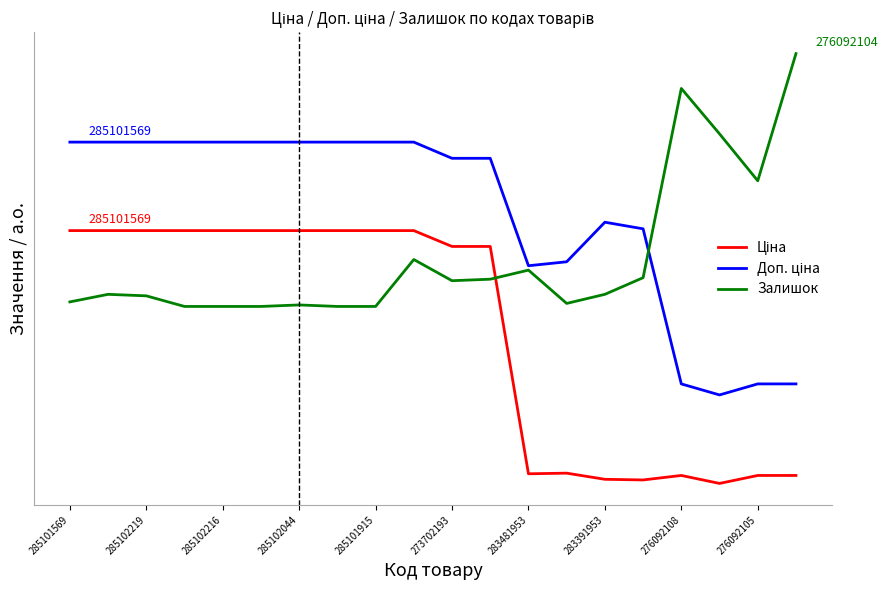

Does the chart have visible grid lines?

No